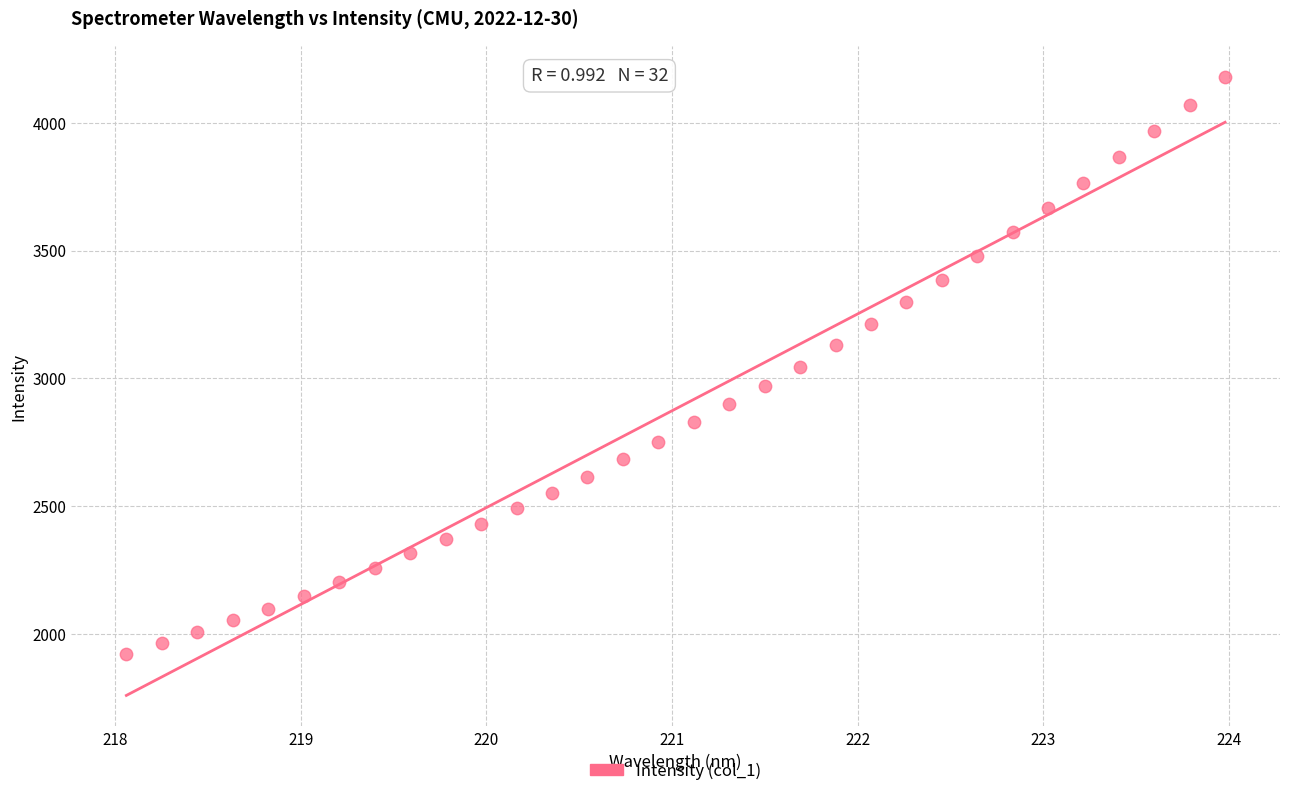

What is the range of X values (max minus min)?

5.9